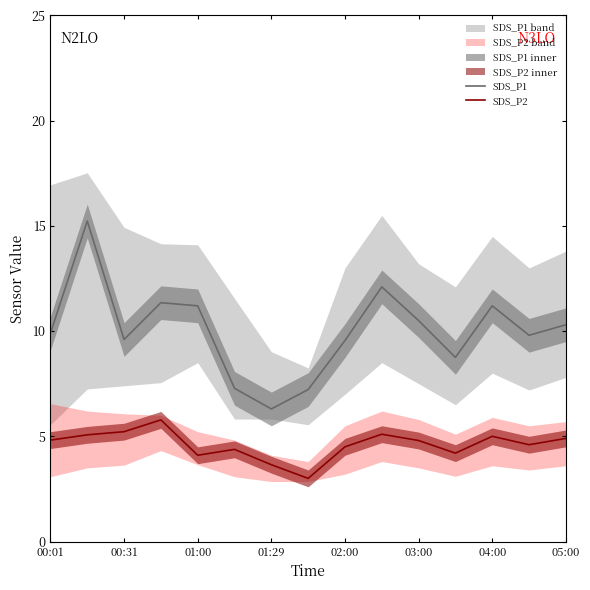

What is the label of the 15th point from the right?

00:01